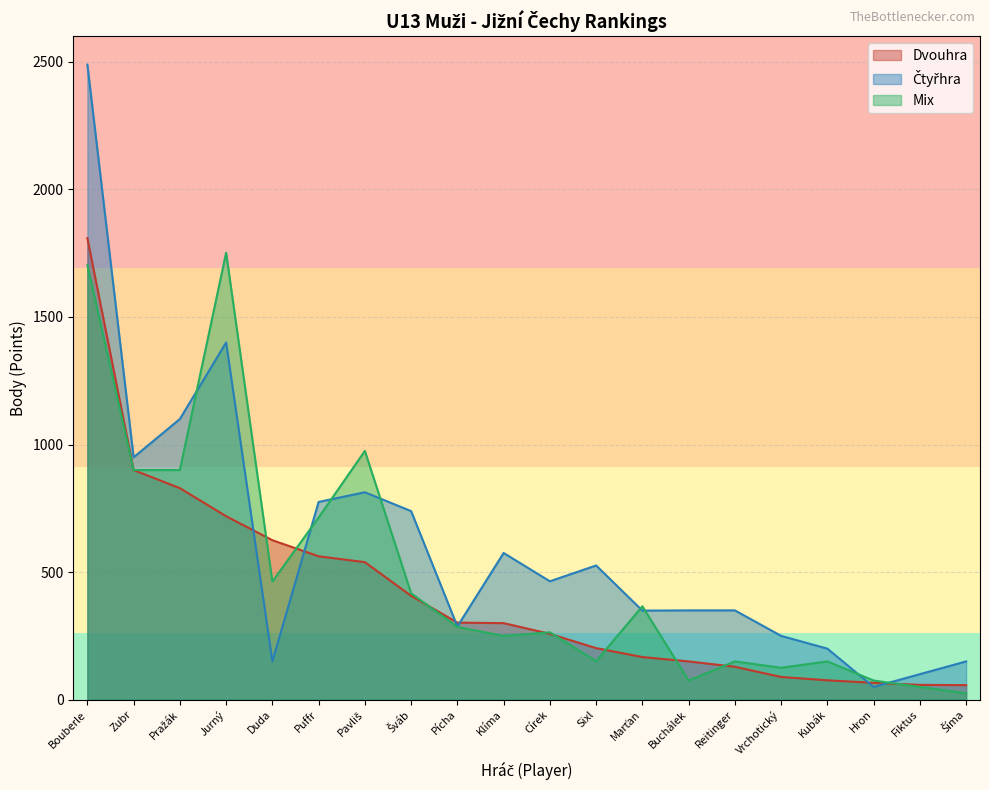

List the series in order of their peak value, lowest first.

Mix_pts, Dvouhra_pts, Čtyřhra_pts